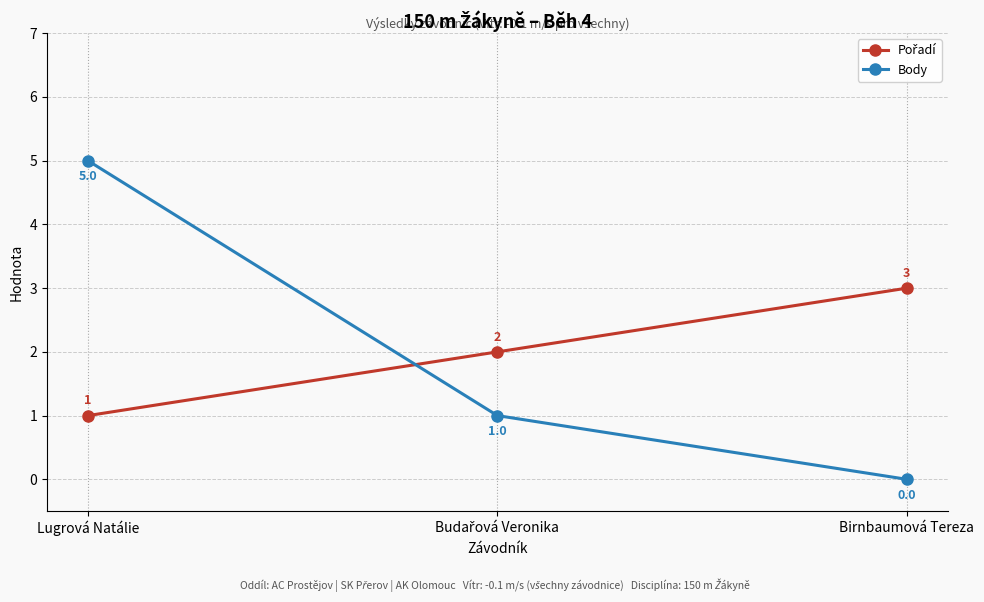

What is the difference between the maximum and minimum values in the Body series?

5